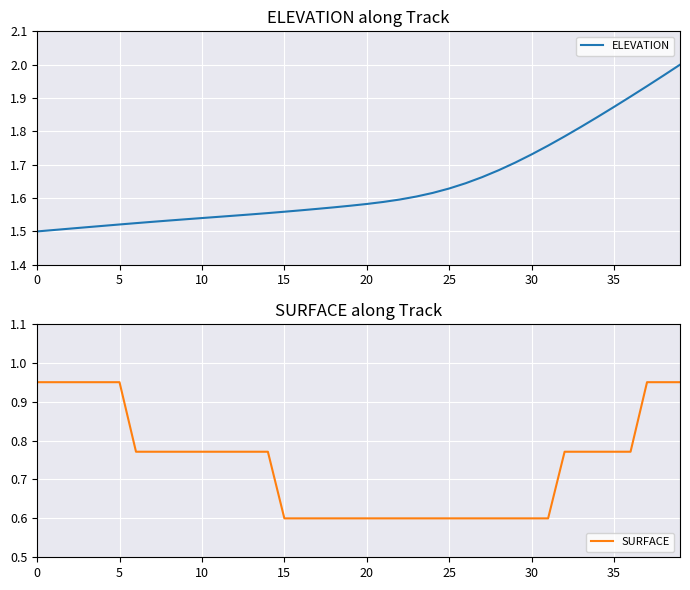

True or false: SURFACE has more than 1 interior local peaks.

False